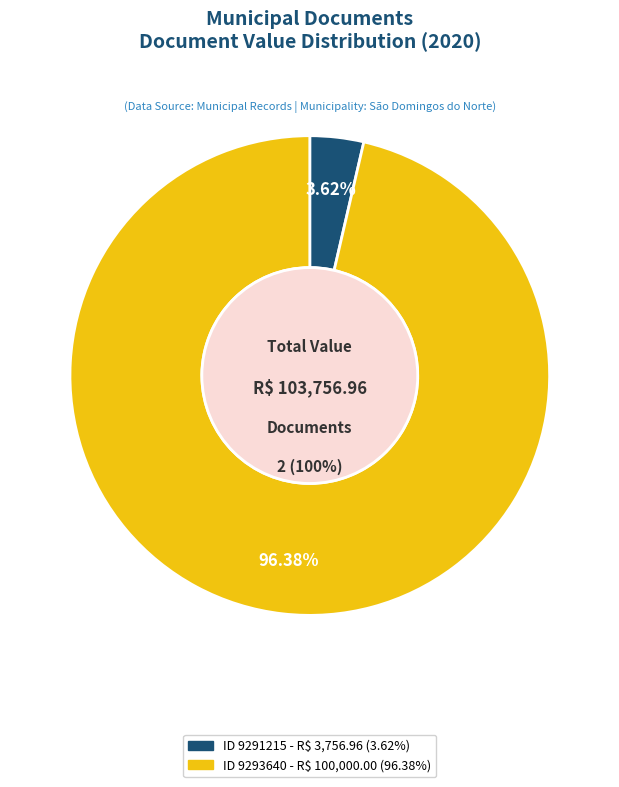

How many slices are in this pie chart?

2